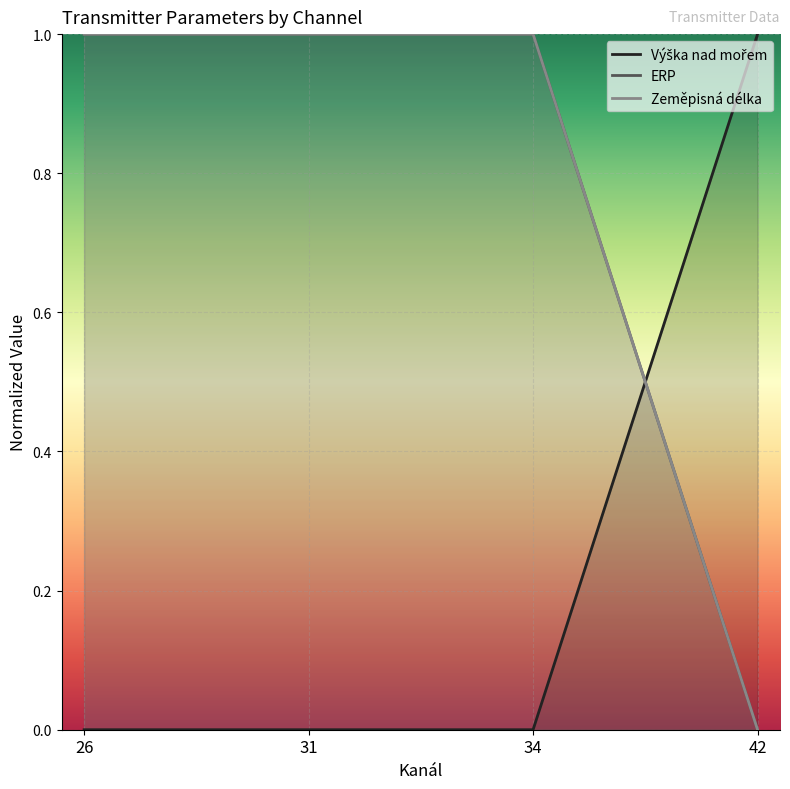

Between 31 and 34, which series saw the biggest shift?

Výška nad mořem